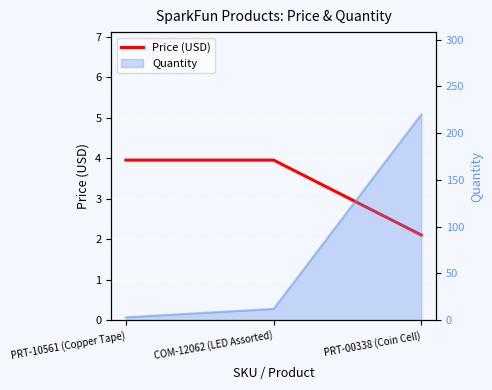

At which label is the value closest to 3?

PRT-00338 (Coin Cell)